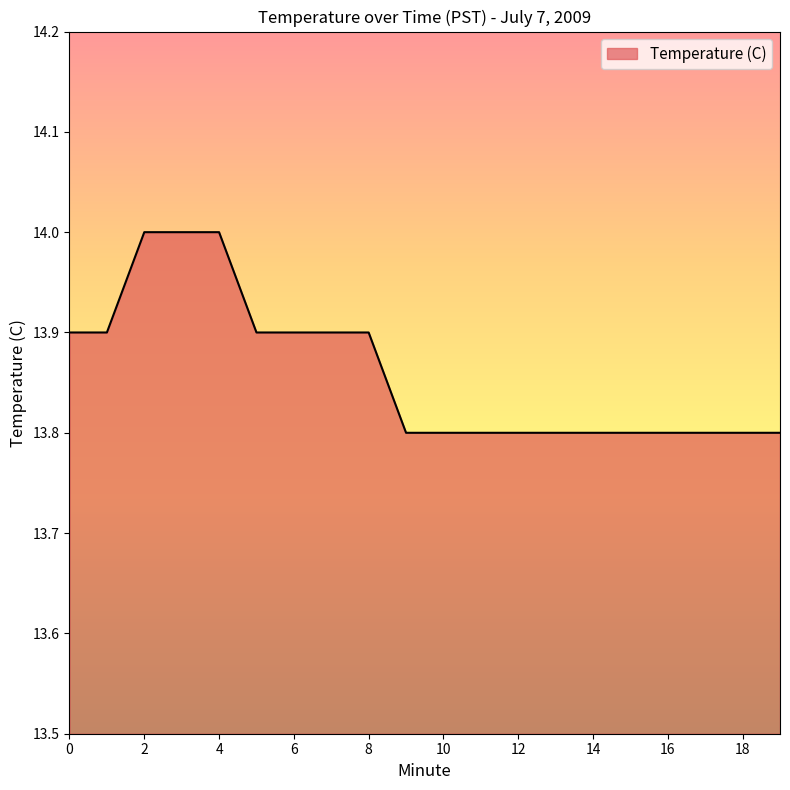

Reading left to right, what are all the values shown in this chart?

13.9	13.9	14.0	14.0	14.0	13.9	13.9	13.9	13.9	13.8	13.8	13.8	13.8	13.8	13.8	13.8	13.8	13.8	13.8	13.8